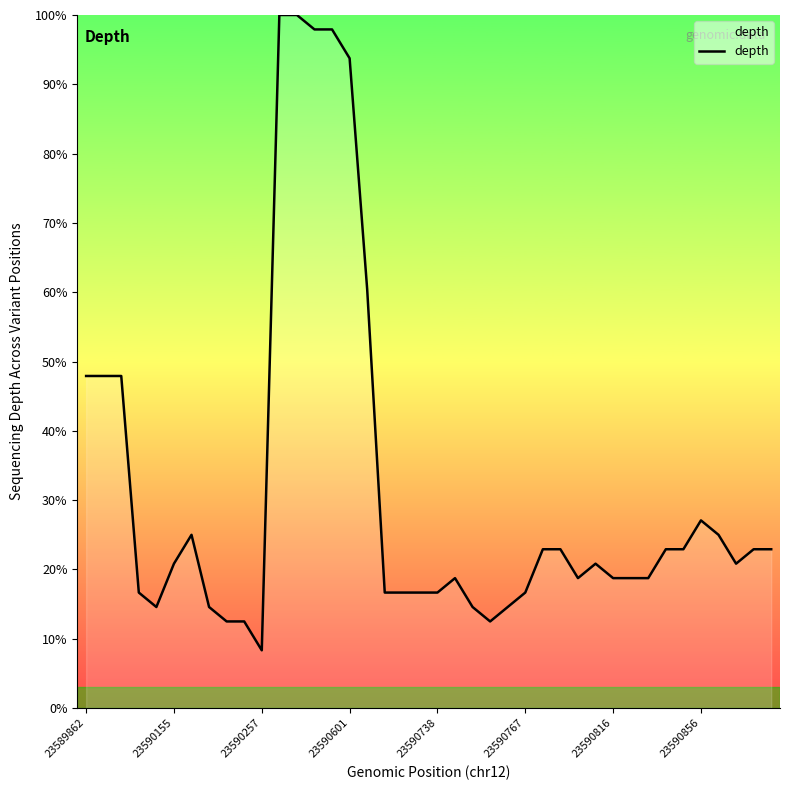

What is the greatest value displayed?

100.0